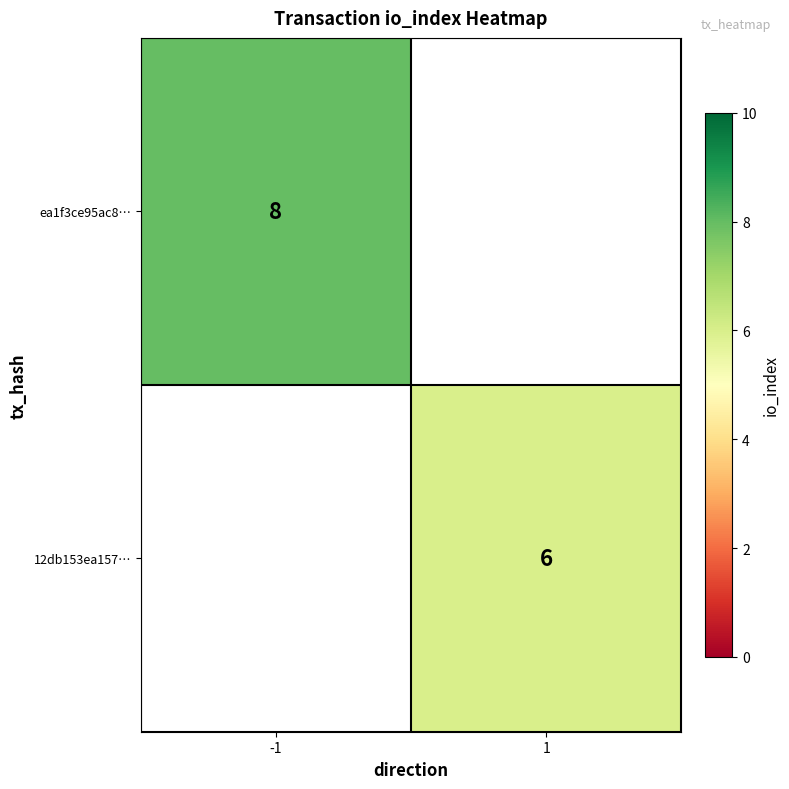

How many series are shown in this chart?

2